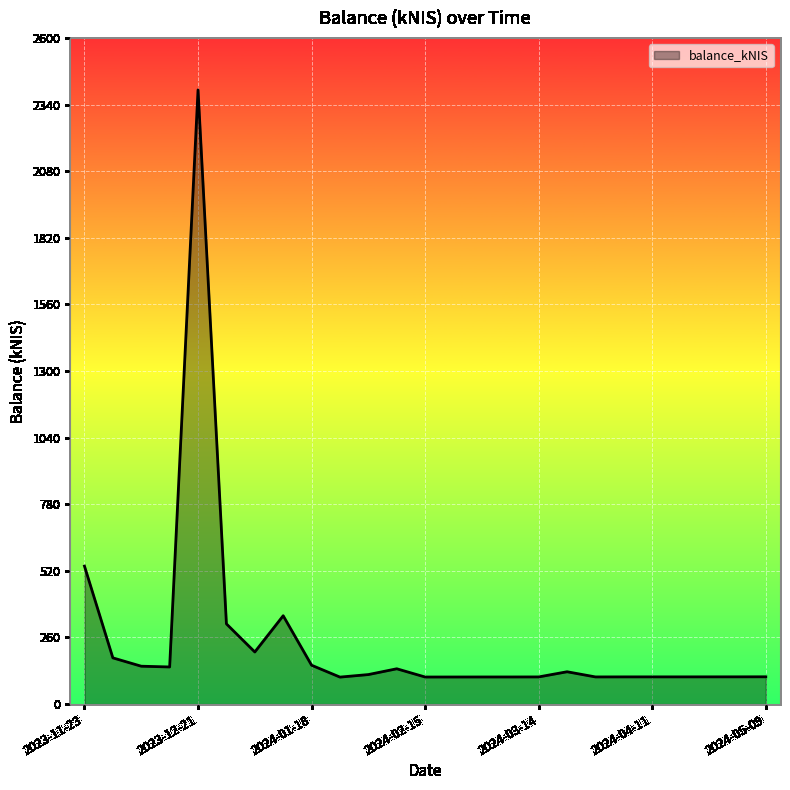

What is the minimum value shown in the chart?

105.4